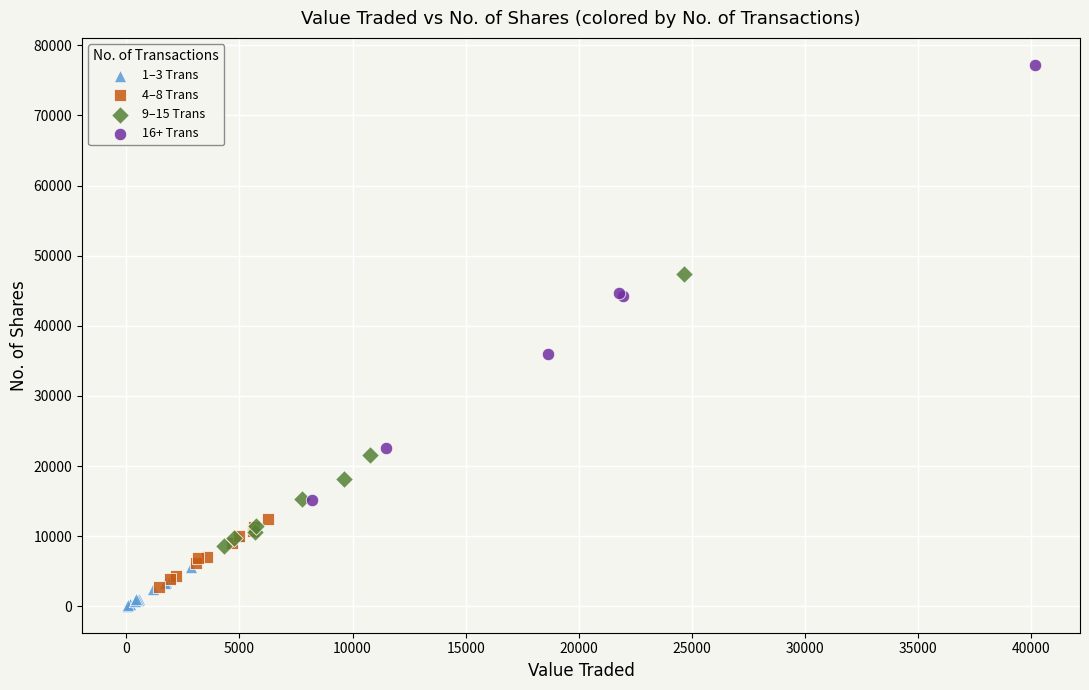

Which series contains the highest Y value?

16+ Trans